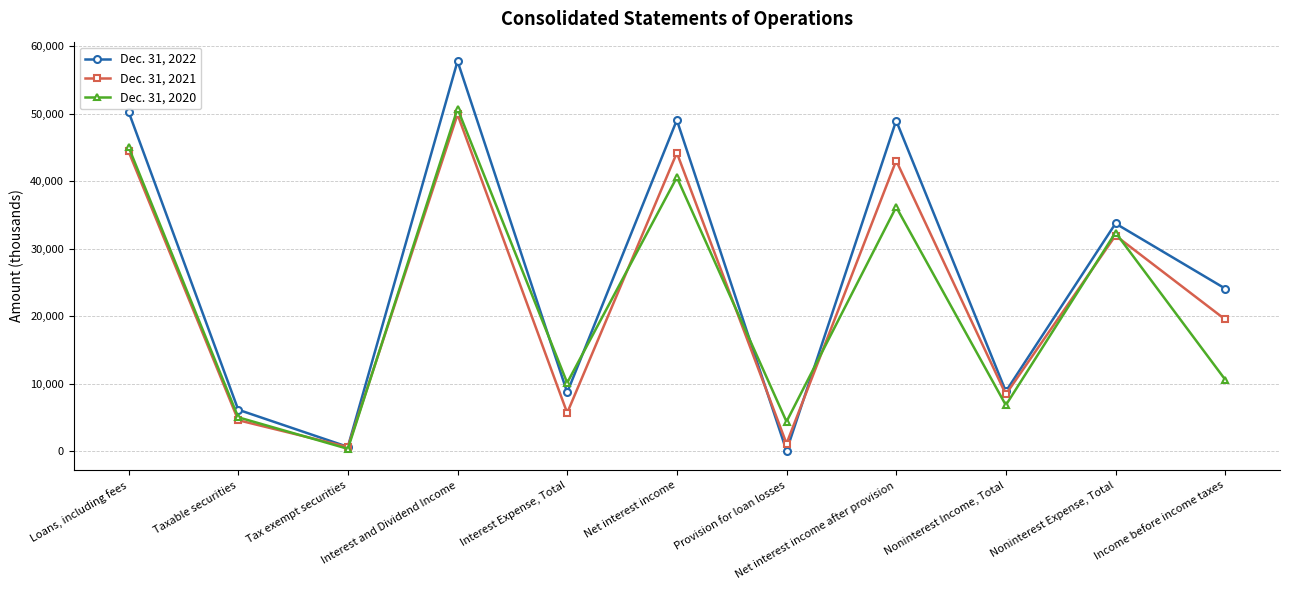

Is it true that Dec. 31, 2021 equals 43072 at Net interest income after provision?

True